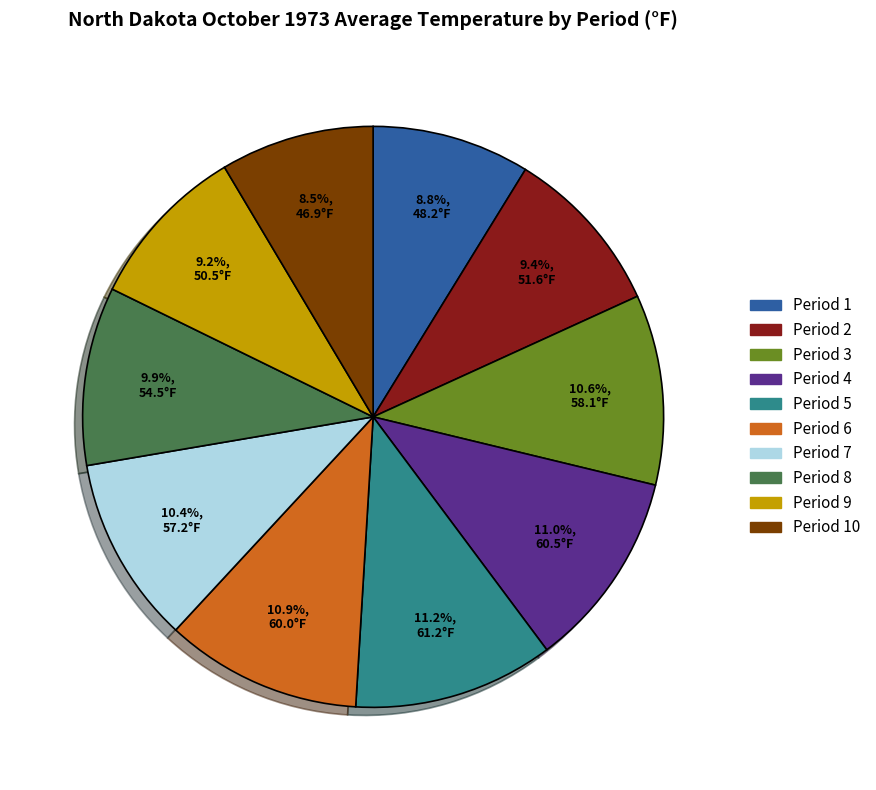

To the nearest percent, what is the difference between the largest and smallest slice percentages?

3%